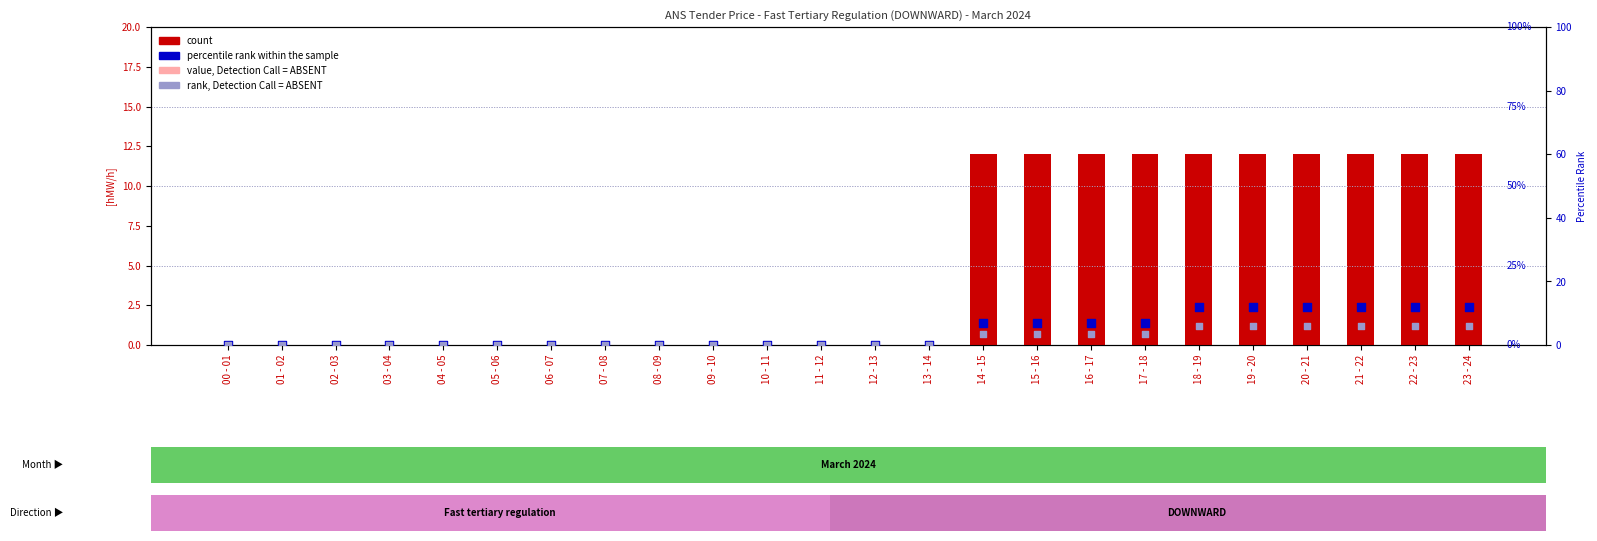

Which series has the largest total across all categories?

count